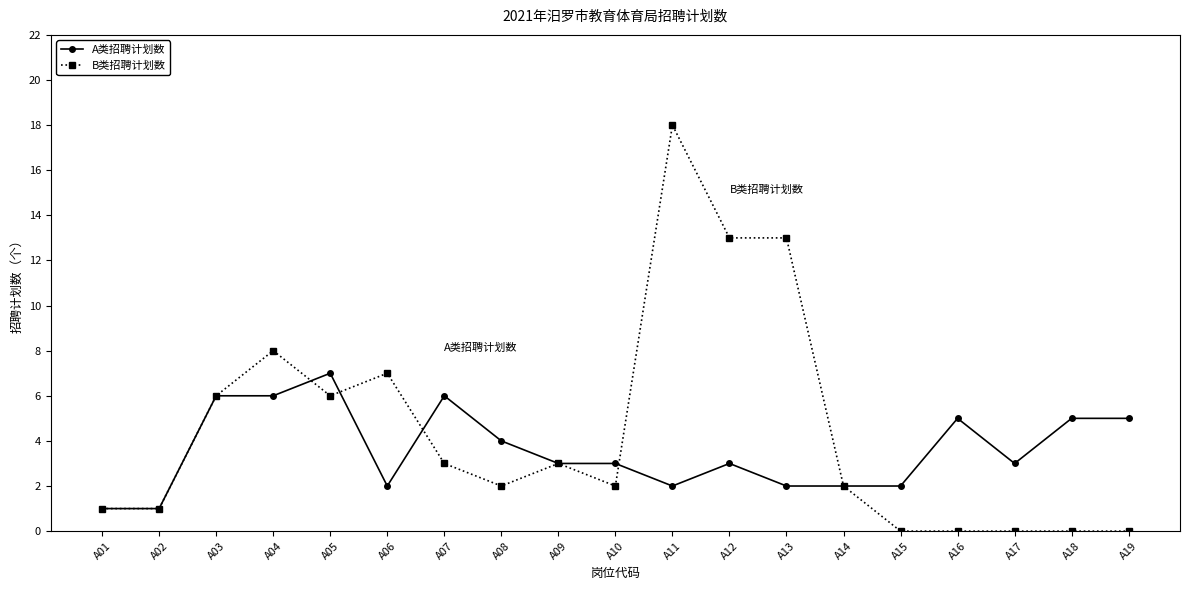

List the series in order of their peak value, highest first.

B类招聘计划数, A类招聘计划数